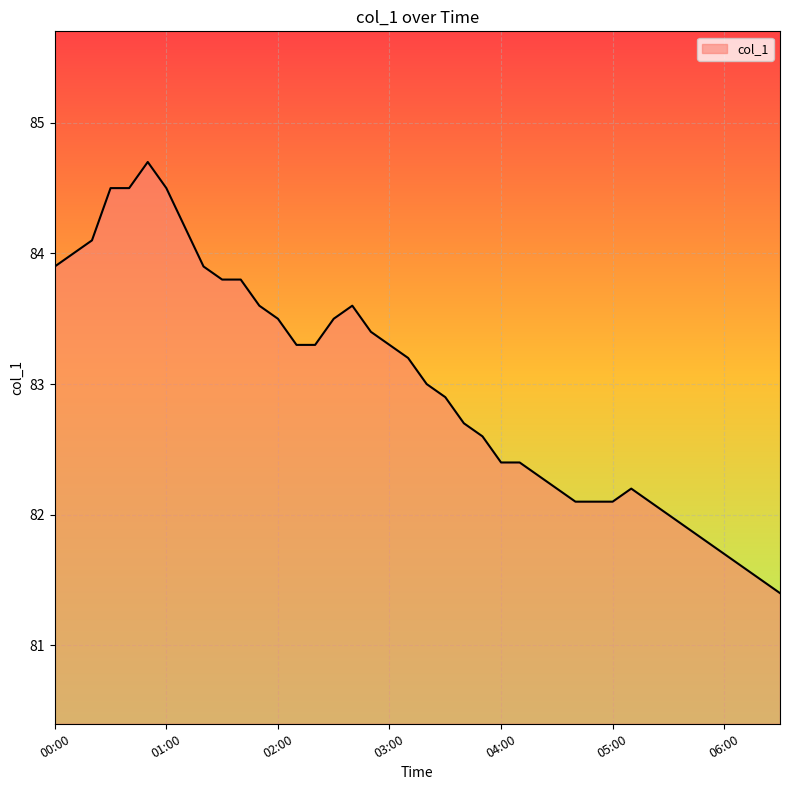

What is the difference between the maximum and minimum values?

3.3